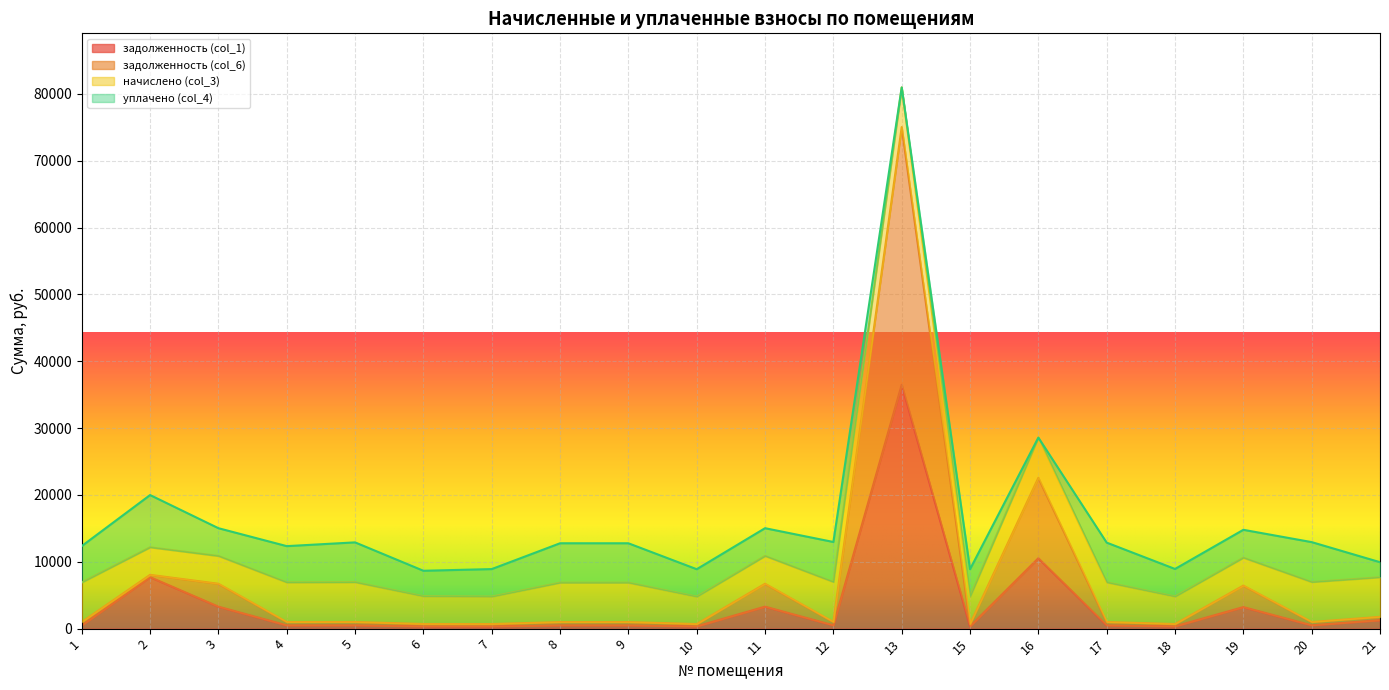

What is the total value across all series at 5?

12903.8